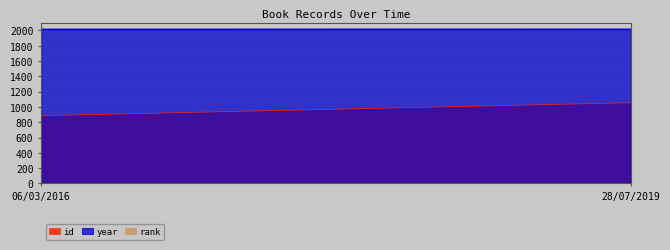

What is the greatest value displayed?

2016